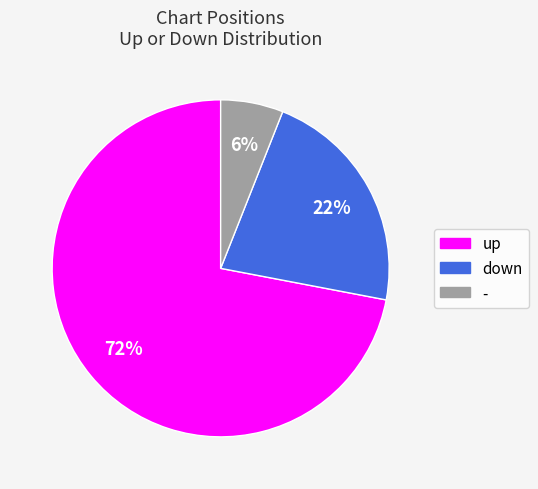

Is it true that up is 87% of the pie?

False